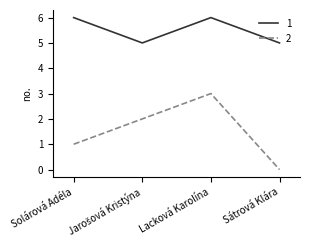

List the series in order of their peak value, highest first.

1, 2